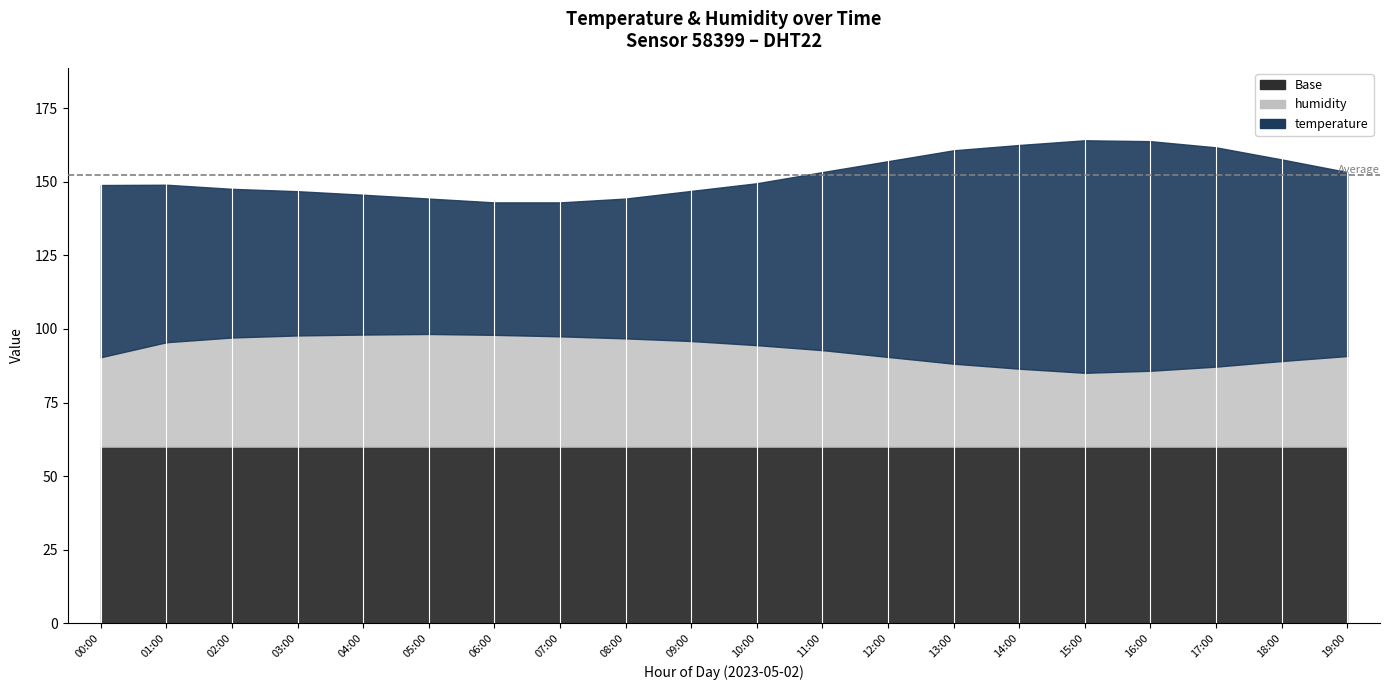

How many interior local peaks does the temperature series have?

1